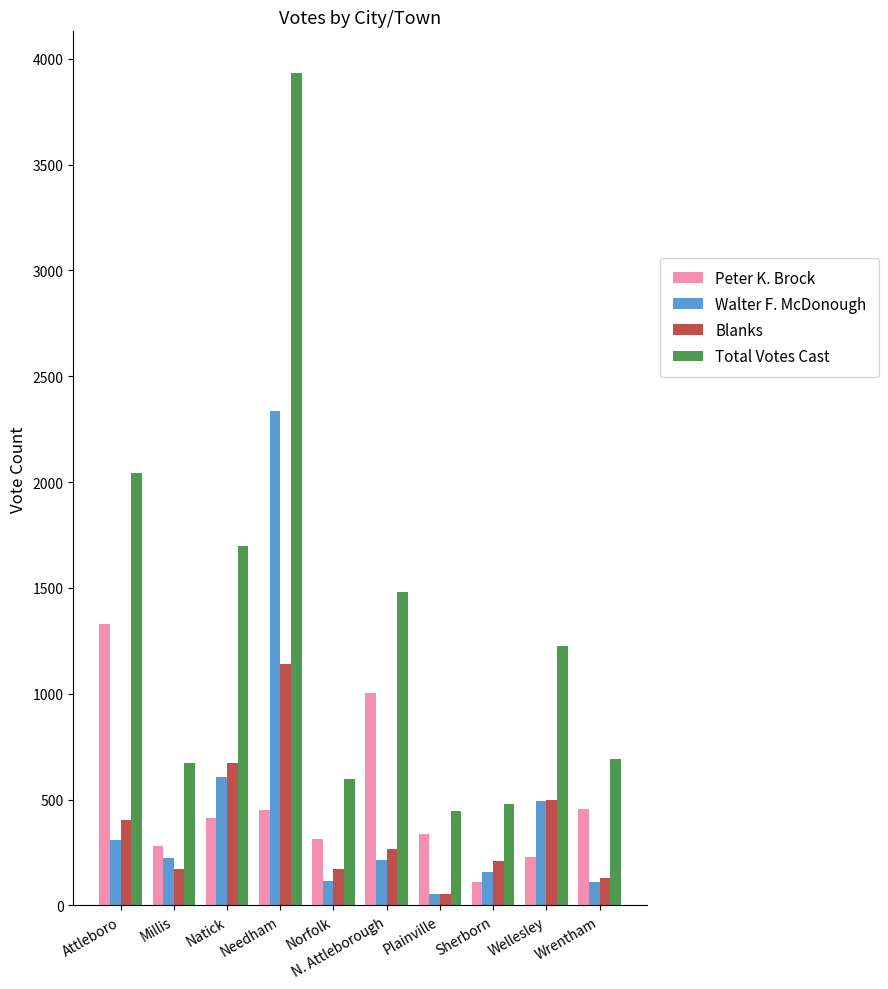

Which category has the highest value in the Blanks series?

Needham